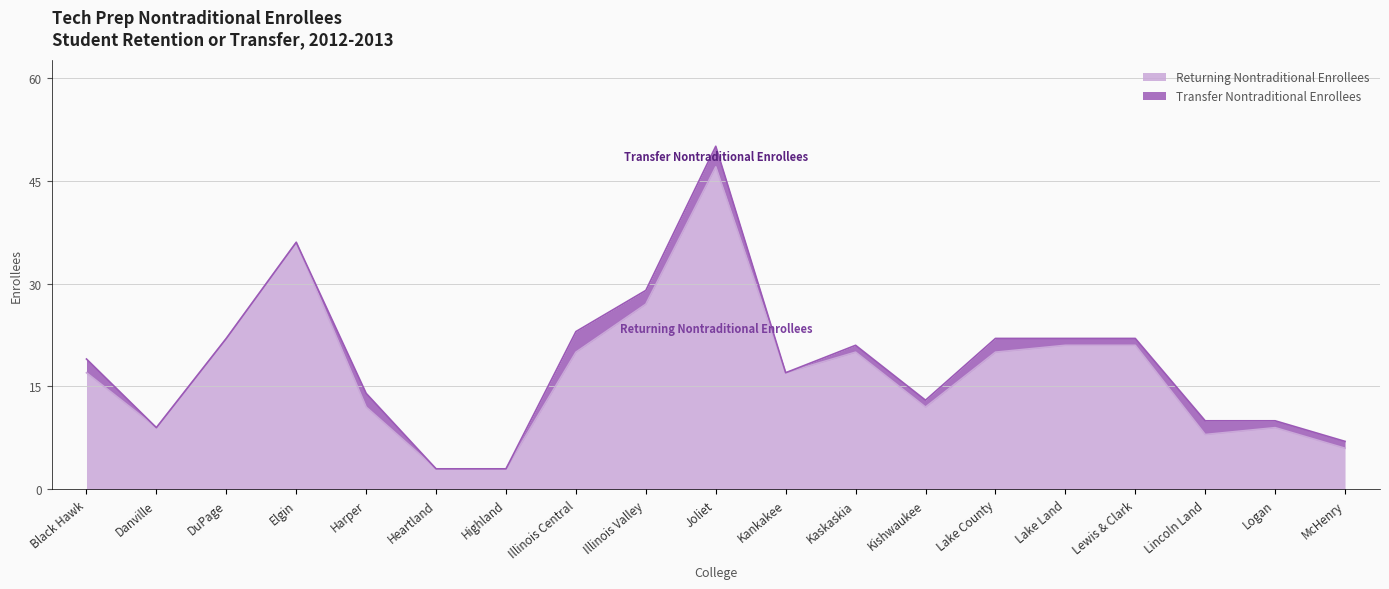

The chart shows a value of 5 at Kaskaskia. True or false?

False